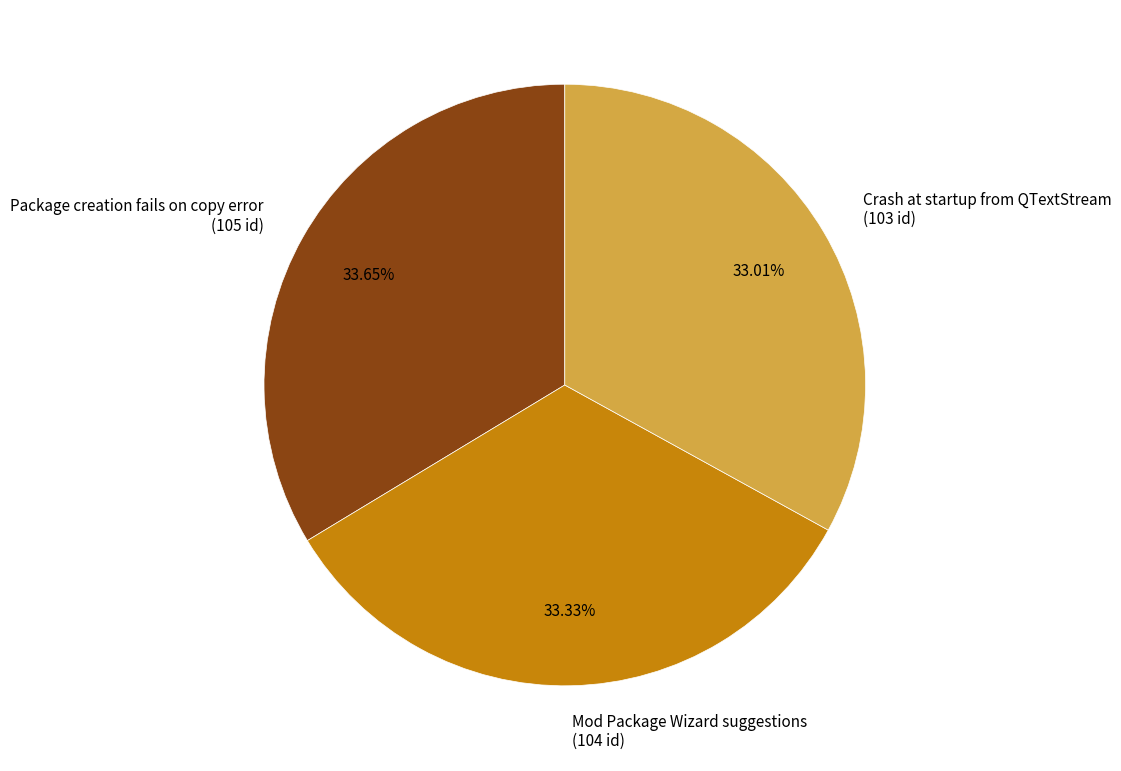

Approximately how many times larger is the value at Package creation fails on copy error (105 id) compared to Mod Package Wizard suggestions (104 id)?

1.0